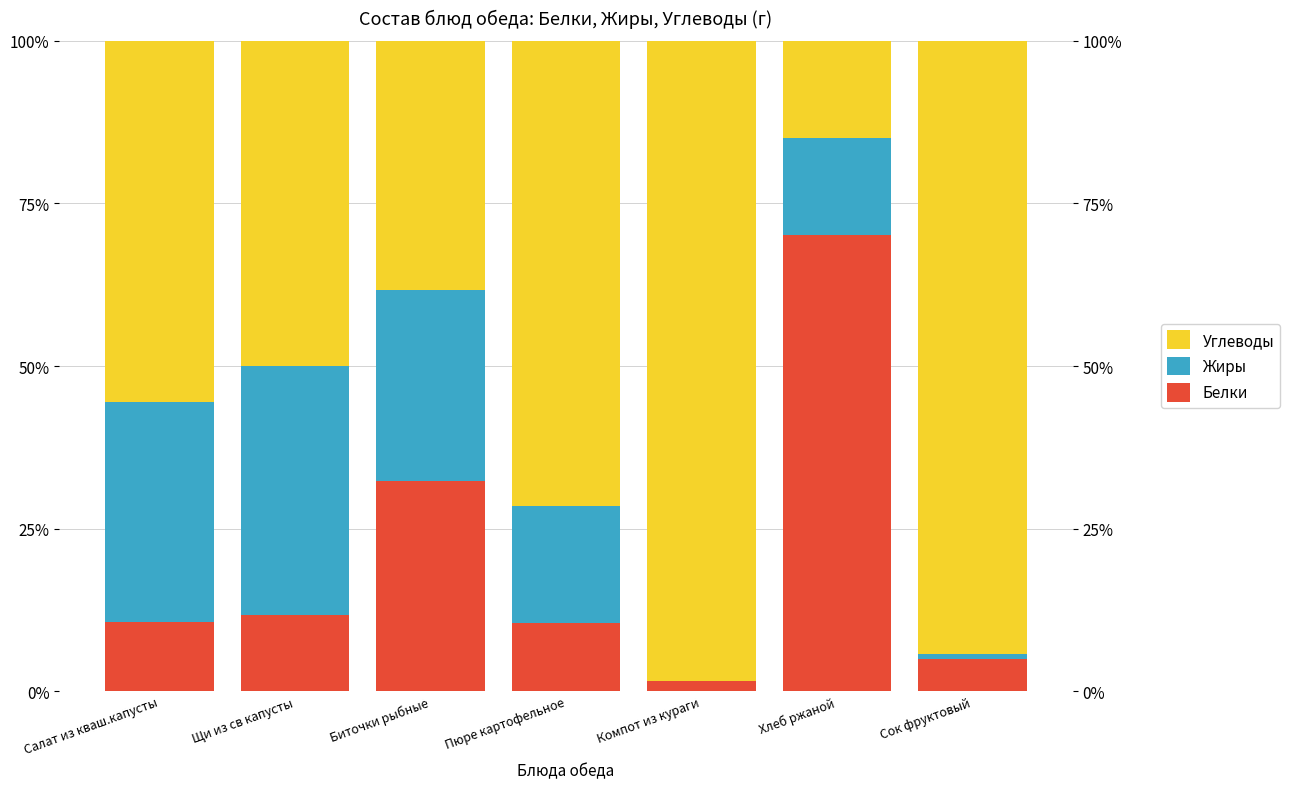

At which label is Углеводы closest to 56?

Салат из кваш.капусты